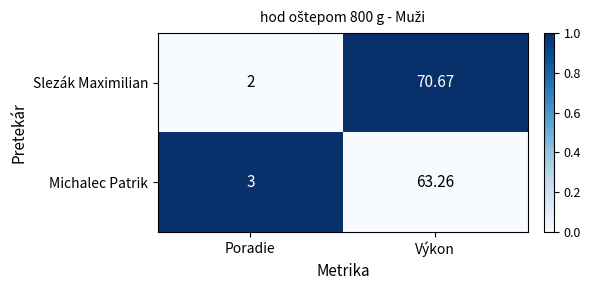

Is the value of Slezák Maximilian at Poradie greater than the value of Michalec Patrik at Poradie?

No